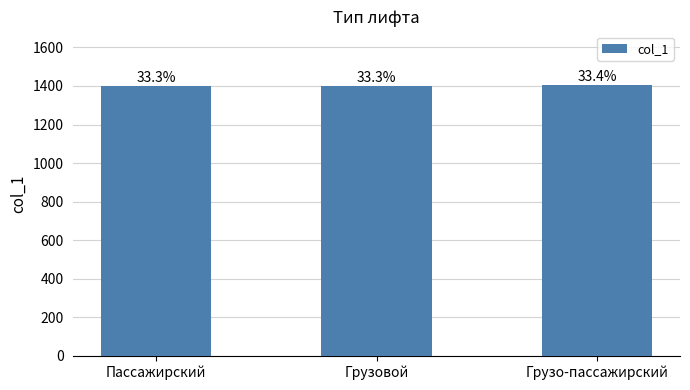

How many bars are there in total?

3